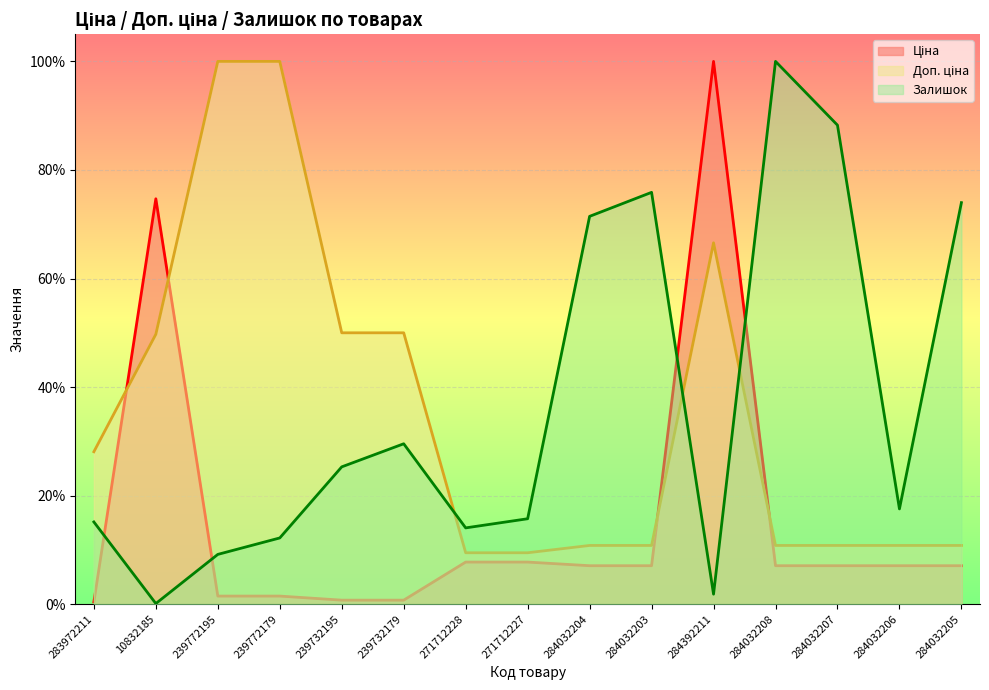

List the labels in order of Доп. ціна value, largest first.

239772195, 239772179, 284392211, 239732195, 239732179, 10832185, 283972211, 284032204, 284032203, 284032208, 284032207, 284032206, 284032205, 271712228, 271712227